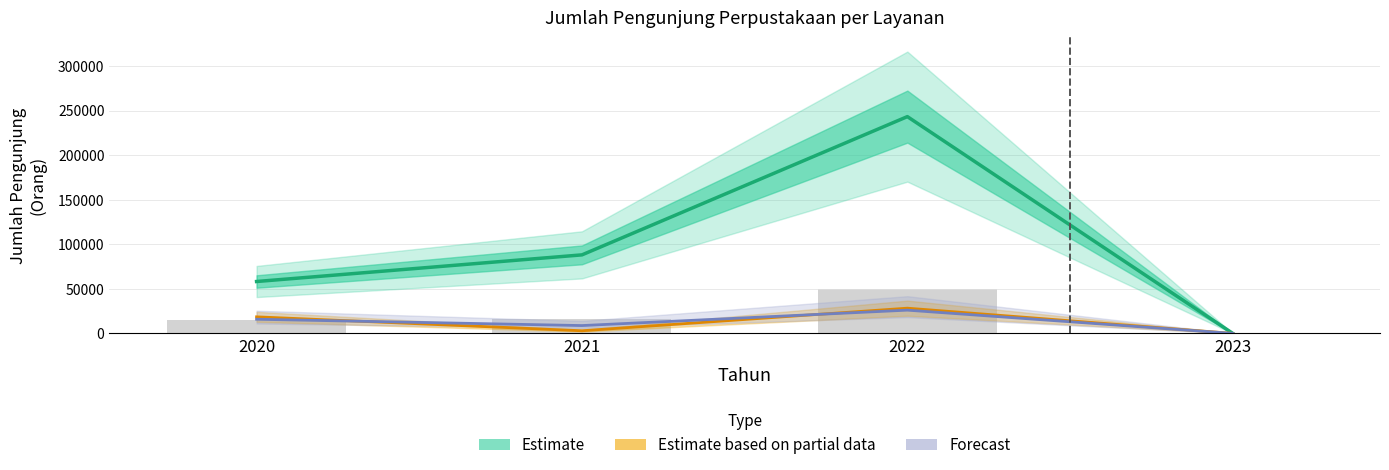

Reading right to left, list all the values displayed in this chart.

Estimate: 2023=0	2022=243142	2021=88075	2020=58198
Estimate based on partial data: 2023=0	2022=28287	2021=2966	2020=18575
Forecast: 2023=0	2022=26077	2021=8783	2020=15876